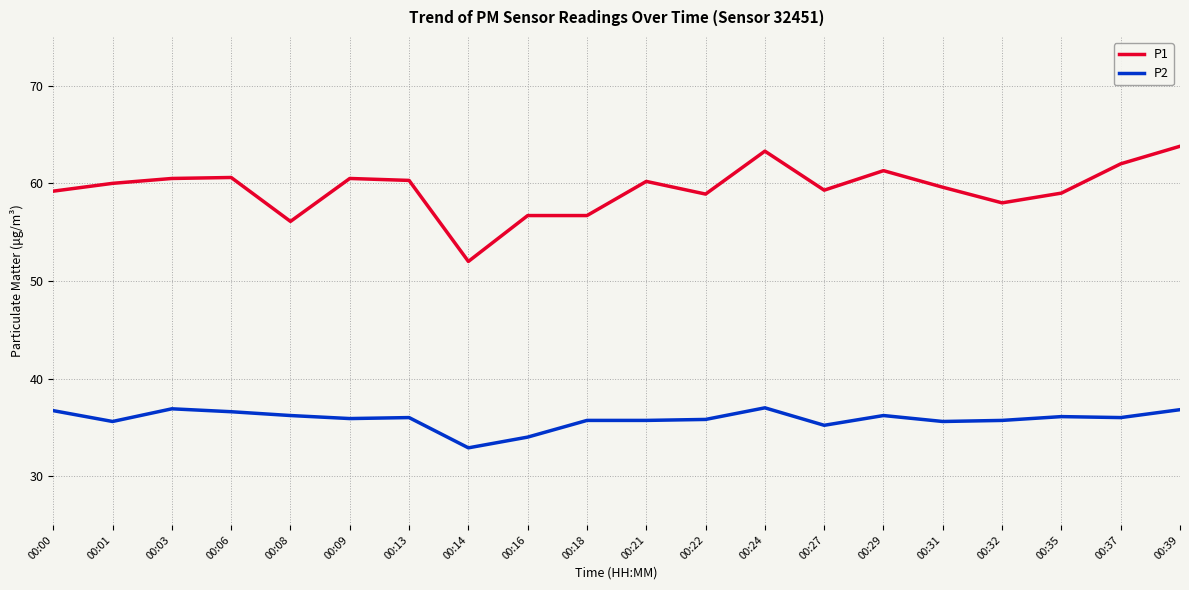

Count the number of categories in the chart.

20